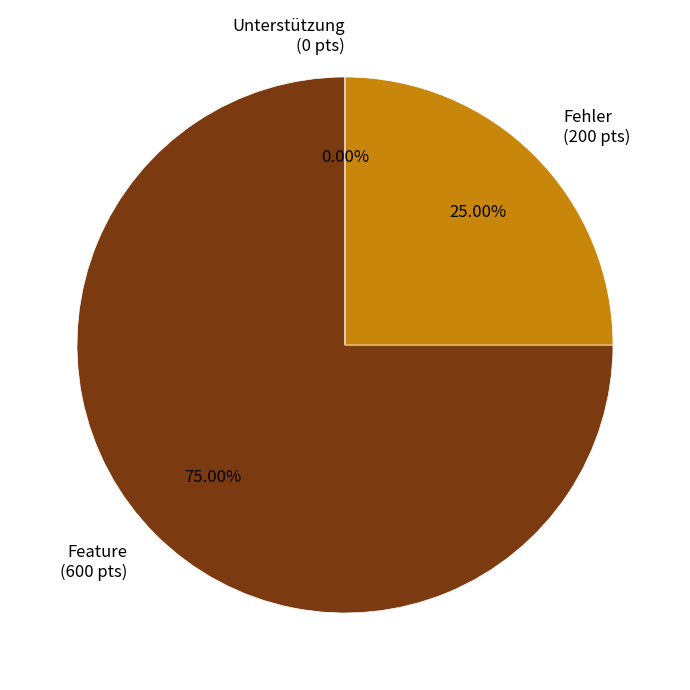

Does 176 represent more than half of the total?

No